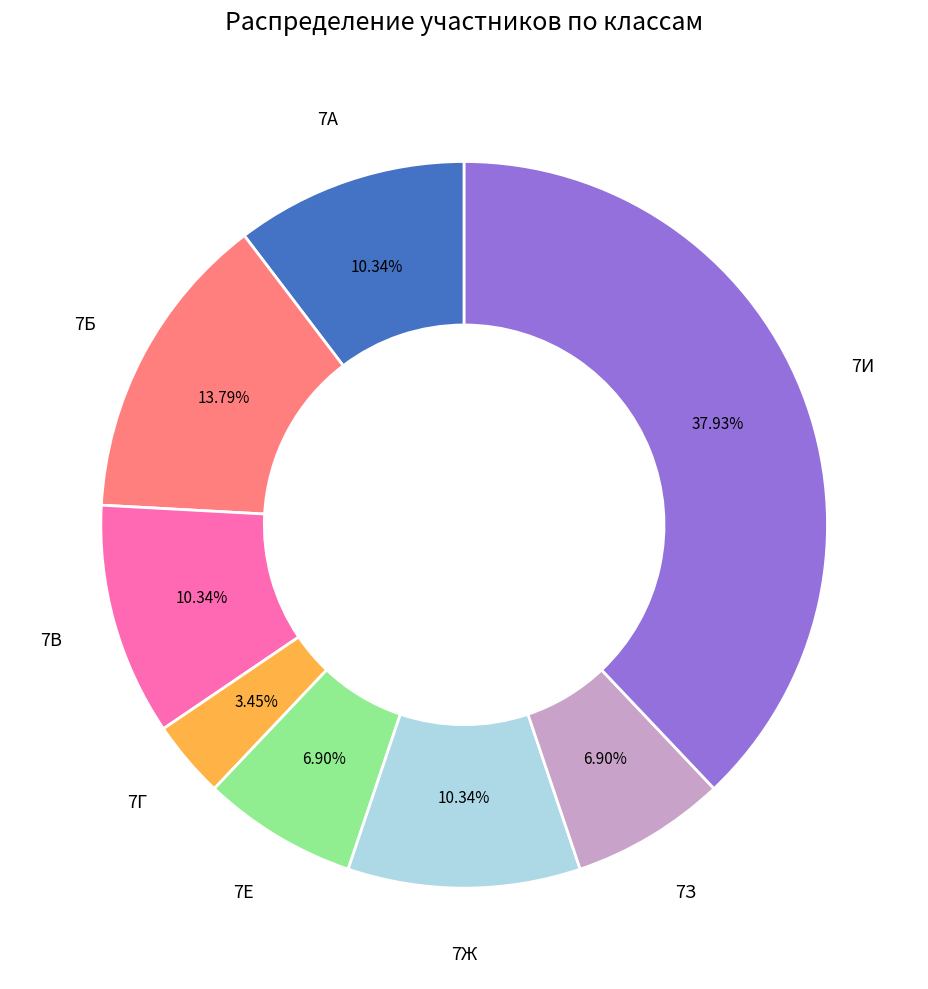

How many segments does this pie chart have?

8